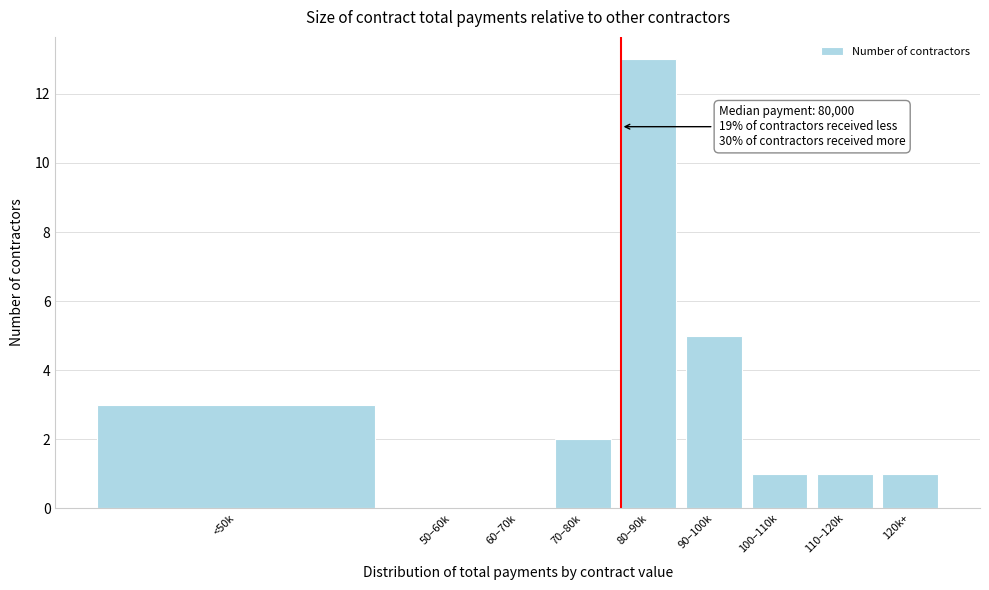

Reading left to right, list all the values displayed in this chart.

<50k=3	50–60k=0	60–70k=0	70–80k=2	80–90k=13	90–100k=5	100–110k=1	110–120k=1	120k+=1